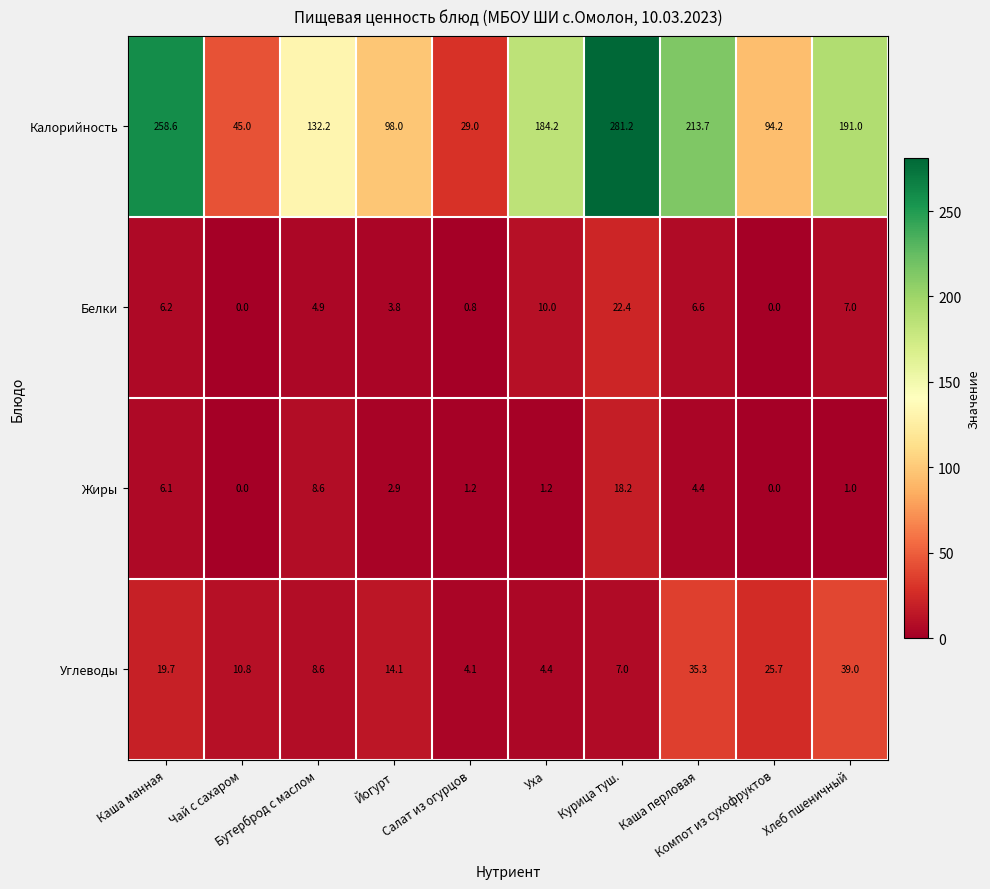

Which series changed the most between Чай с сахаром and Хлеб пшеничный?

Калорийность